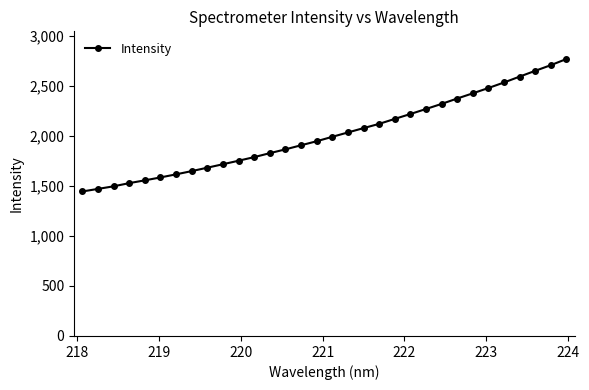

What is the difference between the maximum and minimum values?

1322.5